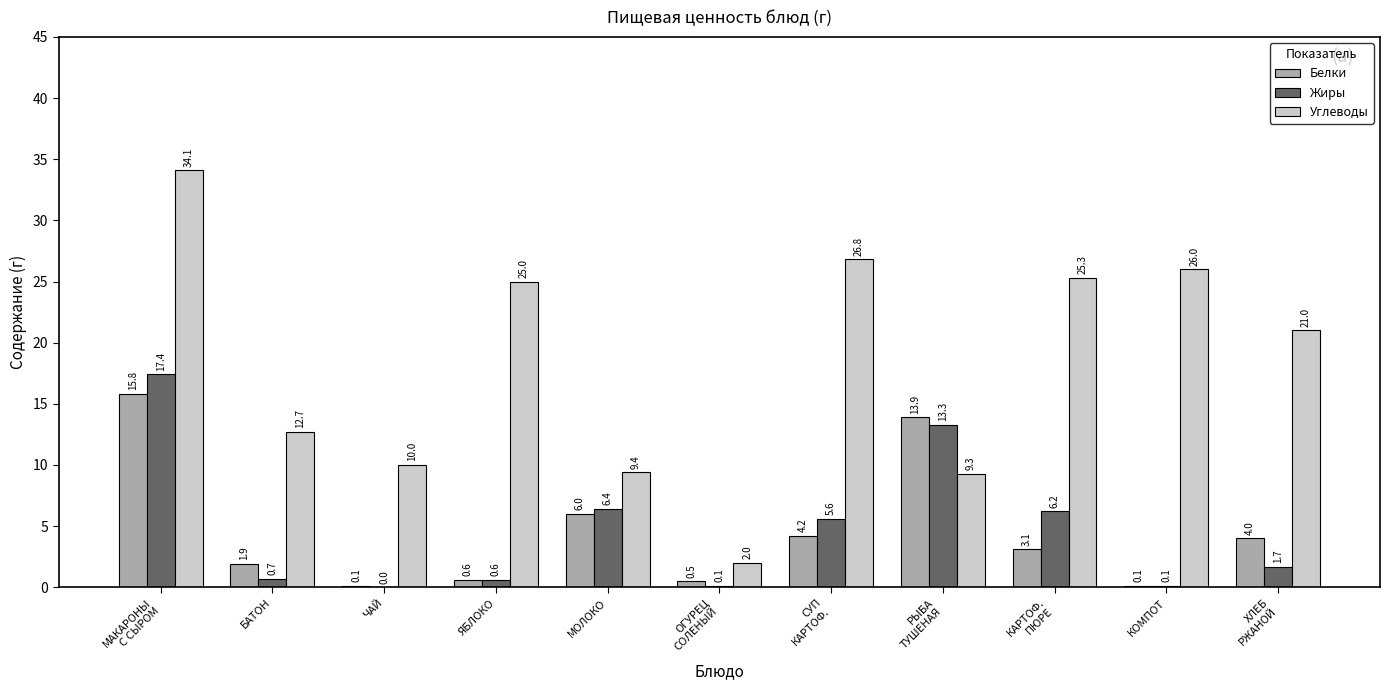

The Жиры series shows 17.4 at МАКАРОНЫ
С СЫРОМ. True or false?

True